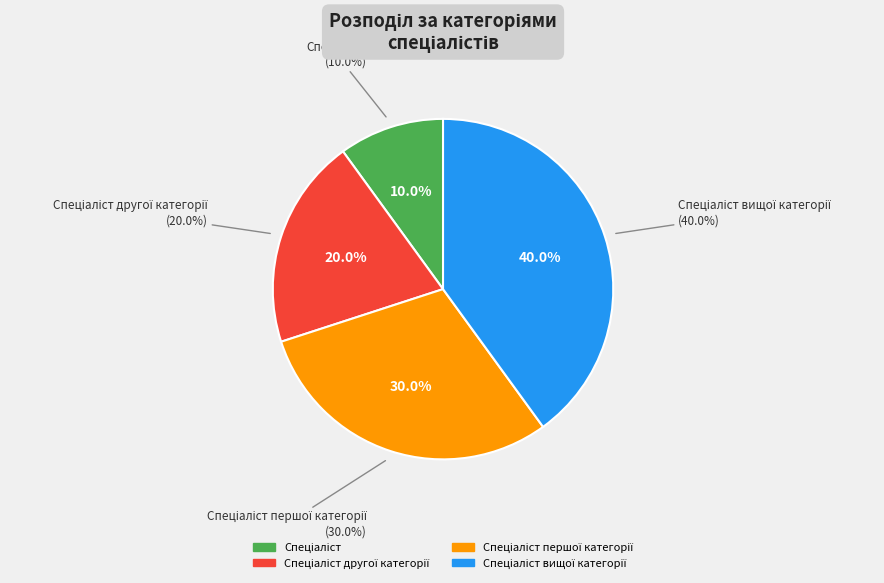

Does Спеціаліст вищої категорії account for over 50% of the chart?

No